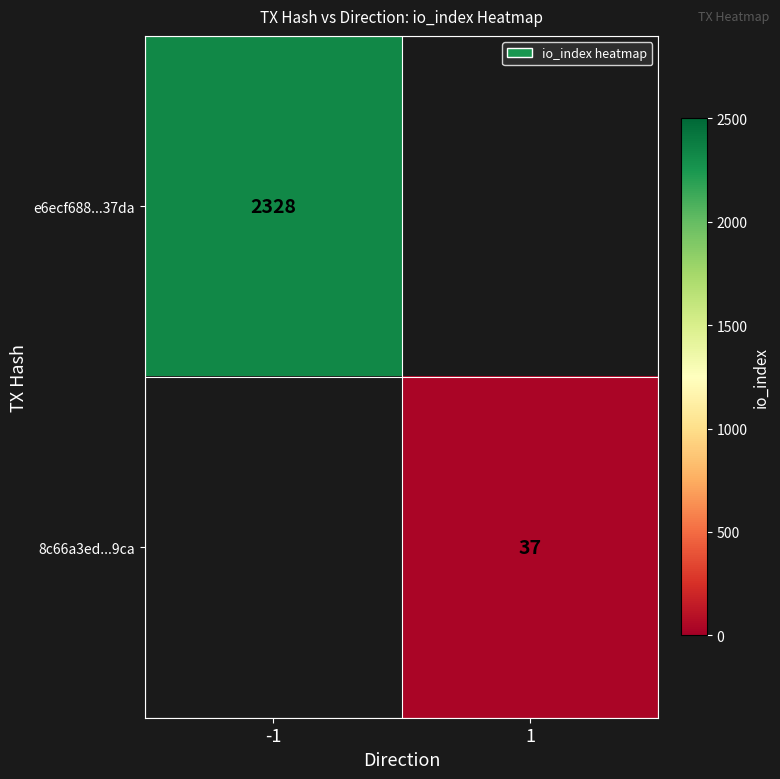

The 8c66a3ed...9ca series shows 9 at 1. True or false?

False